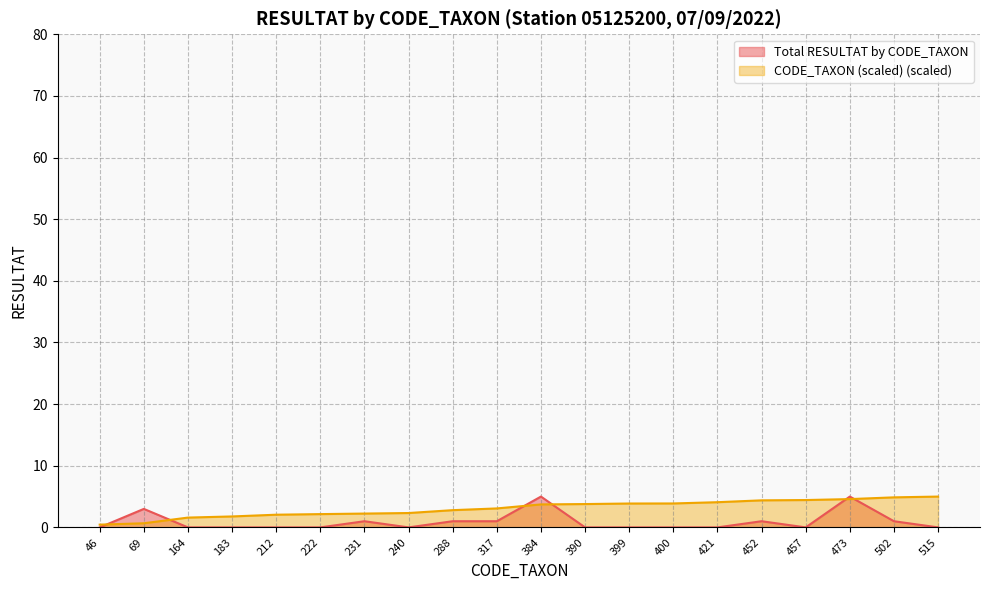

The Total RESULTAT by CODE_TAXON series shows -2.7 at 222. True or false?

False